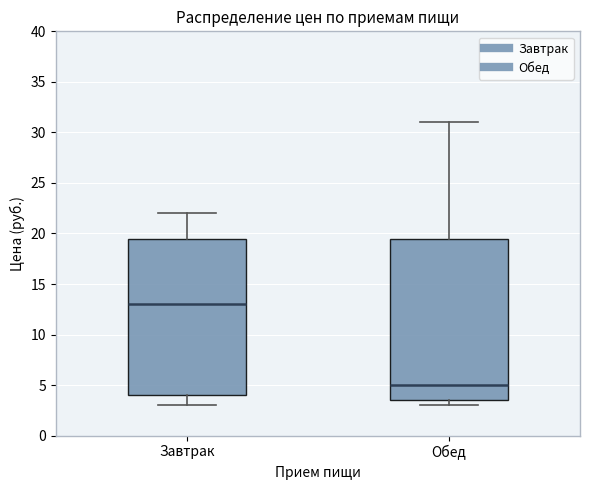

Reading left to right, read every box against the y-axis: the position of its median line, the range the box covers, and the ends of its whiskers. The values are not printed on the chart, so give them approximately, as read against the axis.

Завтрак: median 13.0, box 4.0 to 19.5, whiskers 3.0 to 22.0
Обед: median 5.0, box 3.5 to 19.5, whiskers 3.0 to 31.0